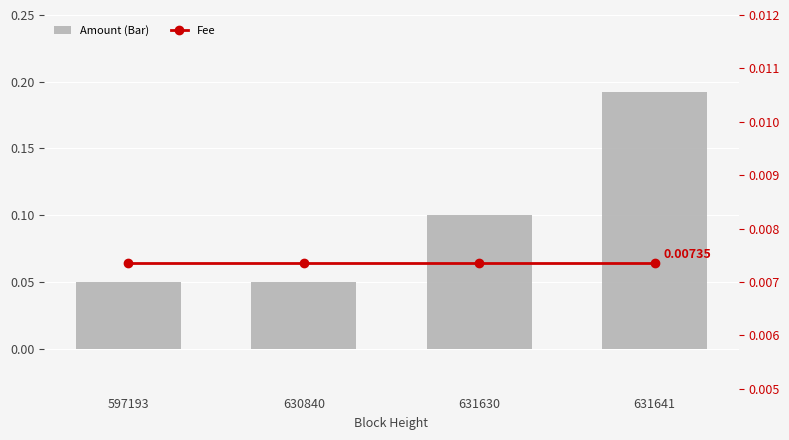

Which series has the largest total across all categories?

Amount